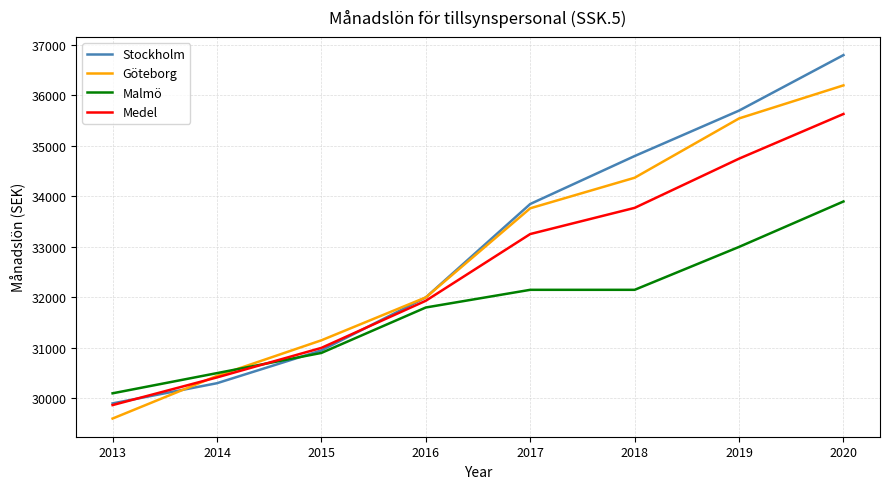

The value of Göteborg at 2015 is 53163.6. True or false?

False